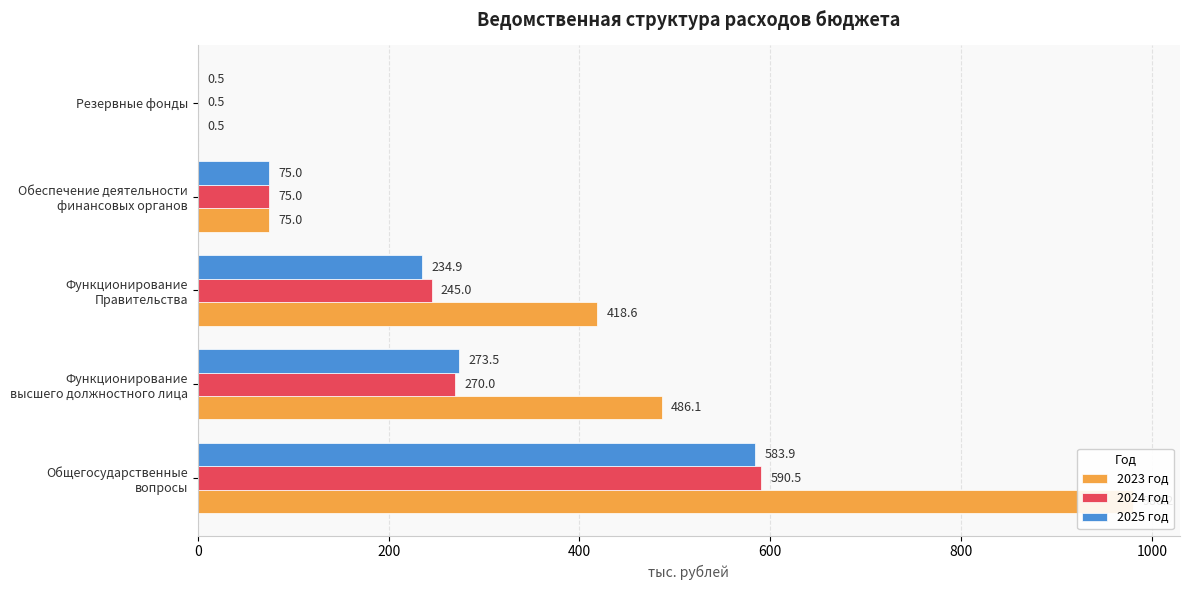

What are all the series names shown in the legend?

2023 год, 2024 год, 2025 год